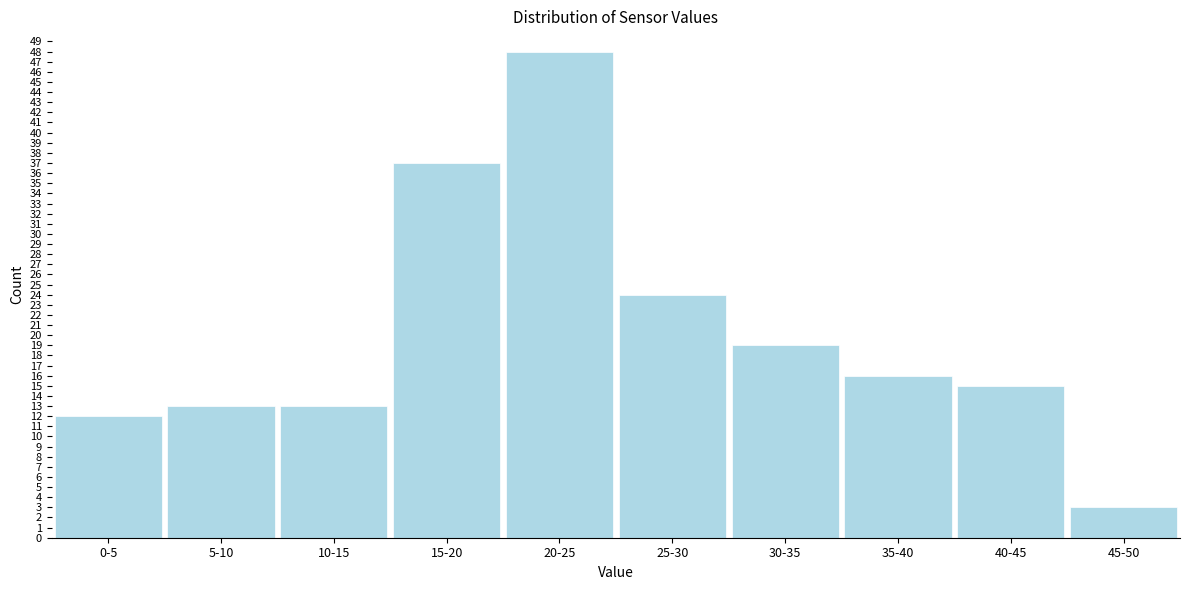

Reading right to left, transcribe all the data shown in this chart.

45-50=3	40-45=15	35-40=16	30-35=19	25-30=24	20-25=48	15-20=37	10-15=13	5-10=13	0-5=12